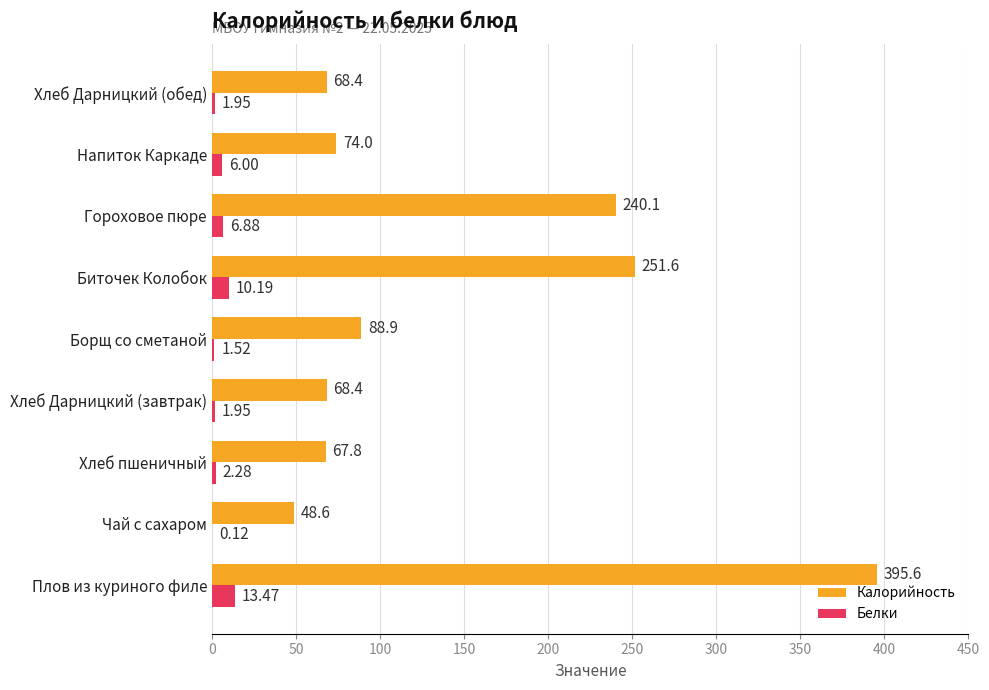

What are all the series names shown in the legend?

Калорийность, Белки